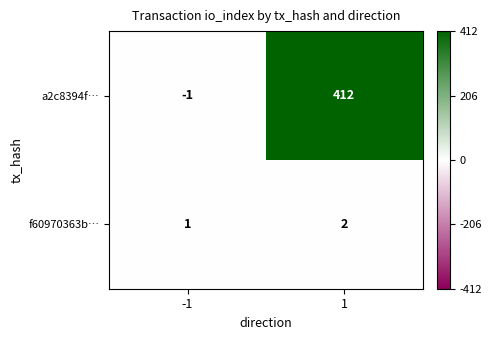

How many distinct data groups are displayed?

2